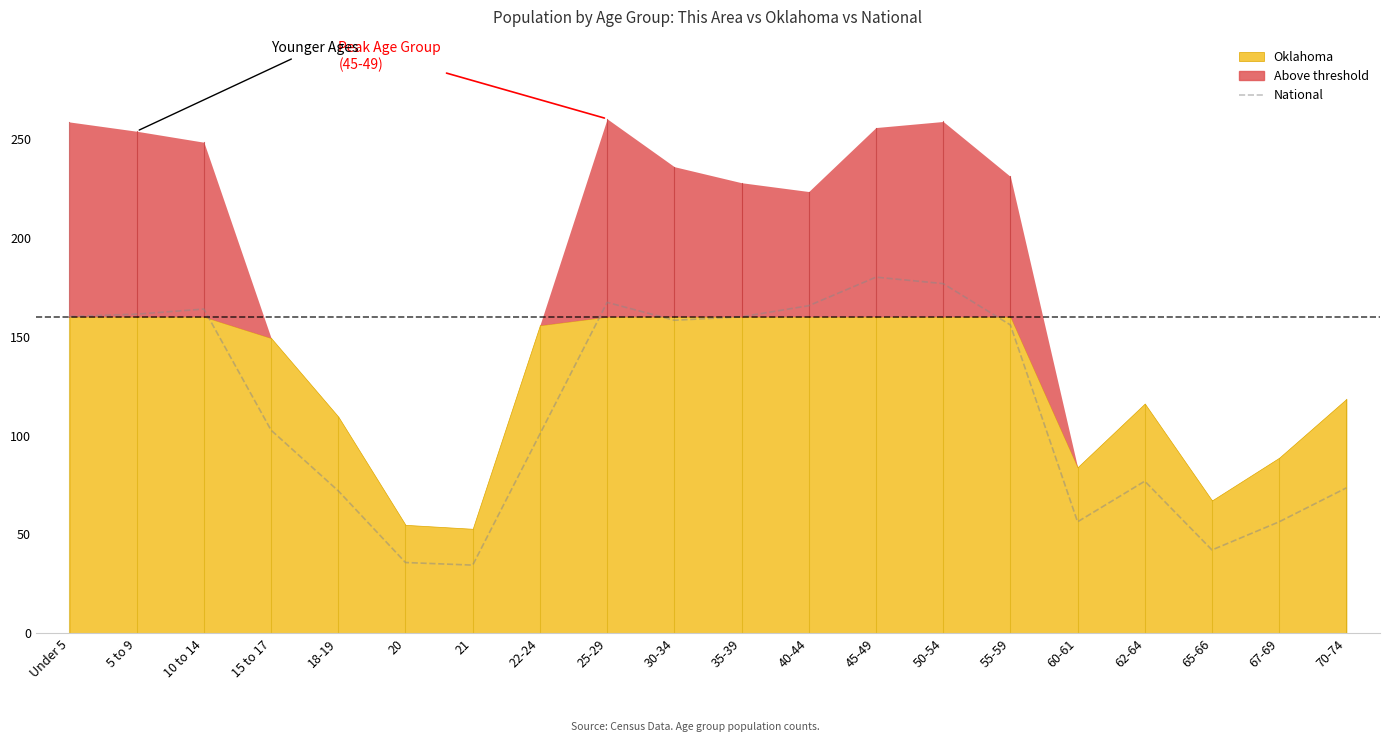

How many data points are above 155?

10